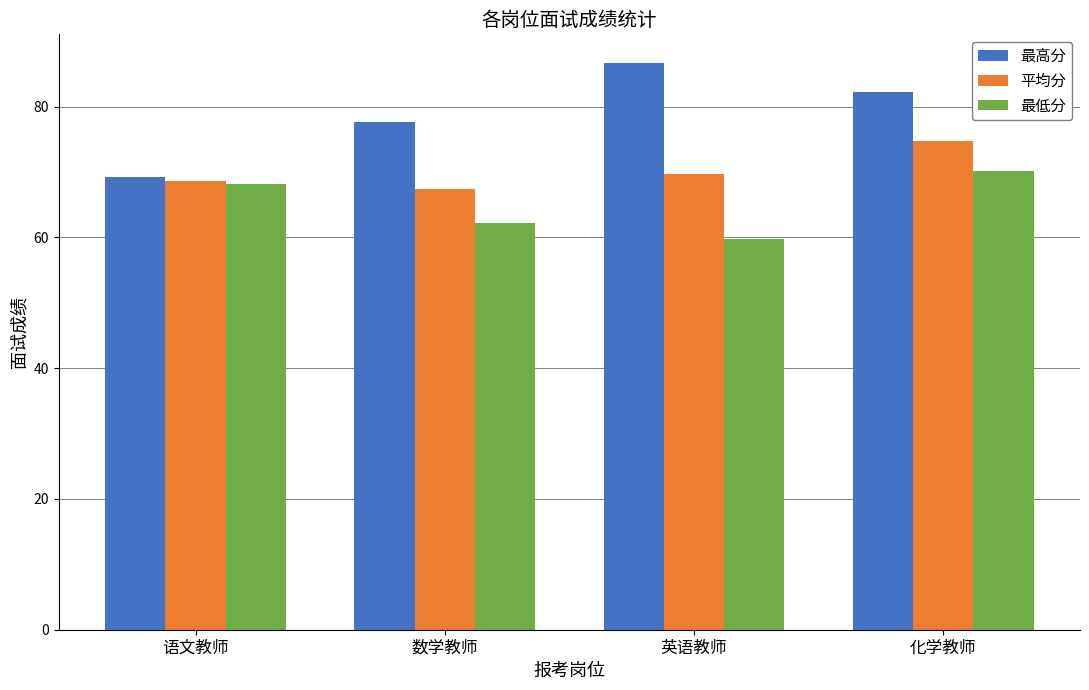

List the labels in order of 最低分 value, smallest first.

英语教师, 数学教师, 语文教师, 化学教师